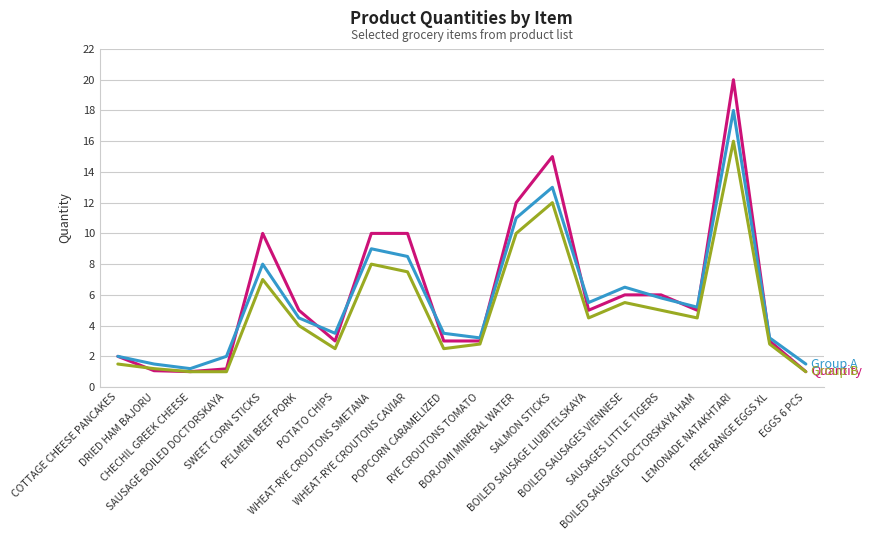

What is the maximum value shown in the chart?

20.0